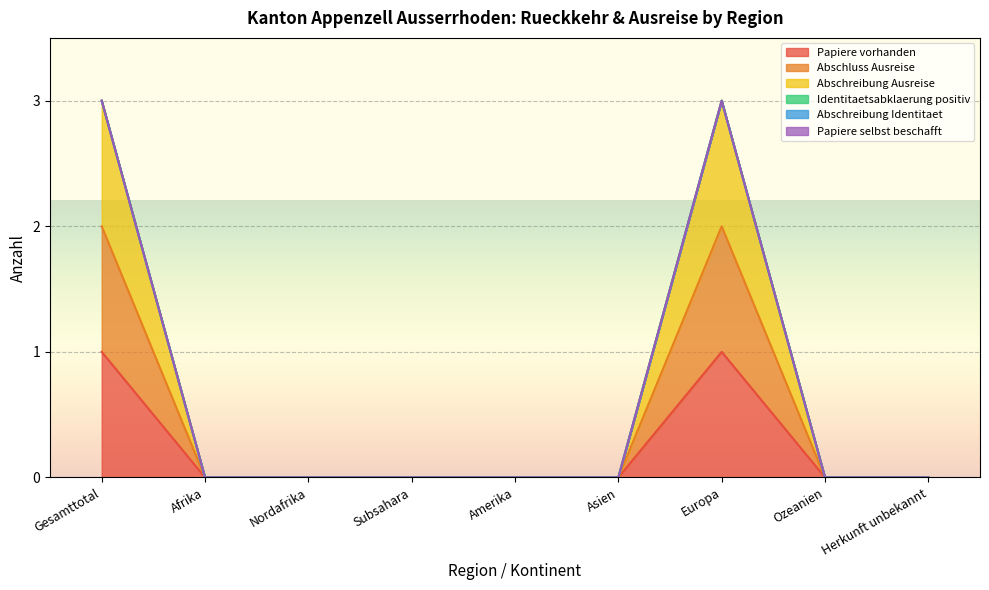

The value of Abschreibung Ausreise at Europa is 3. True or false?

True